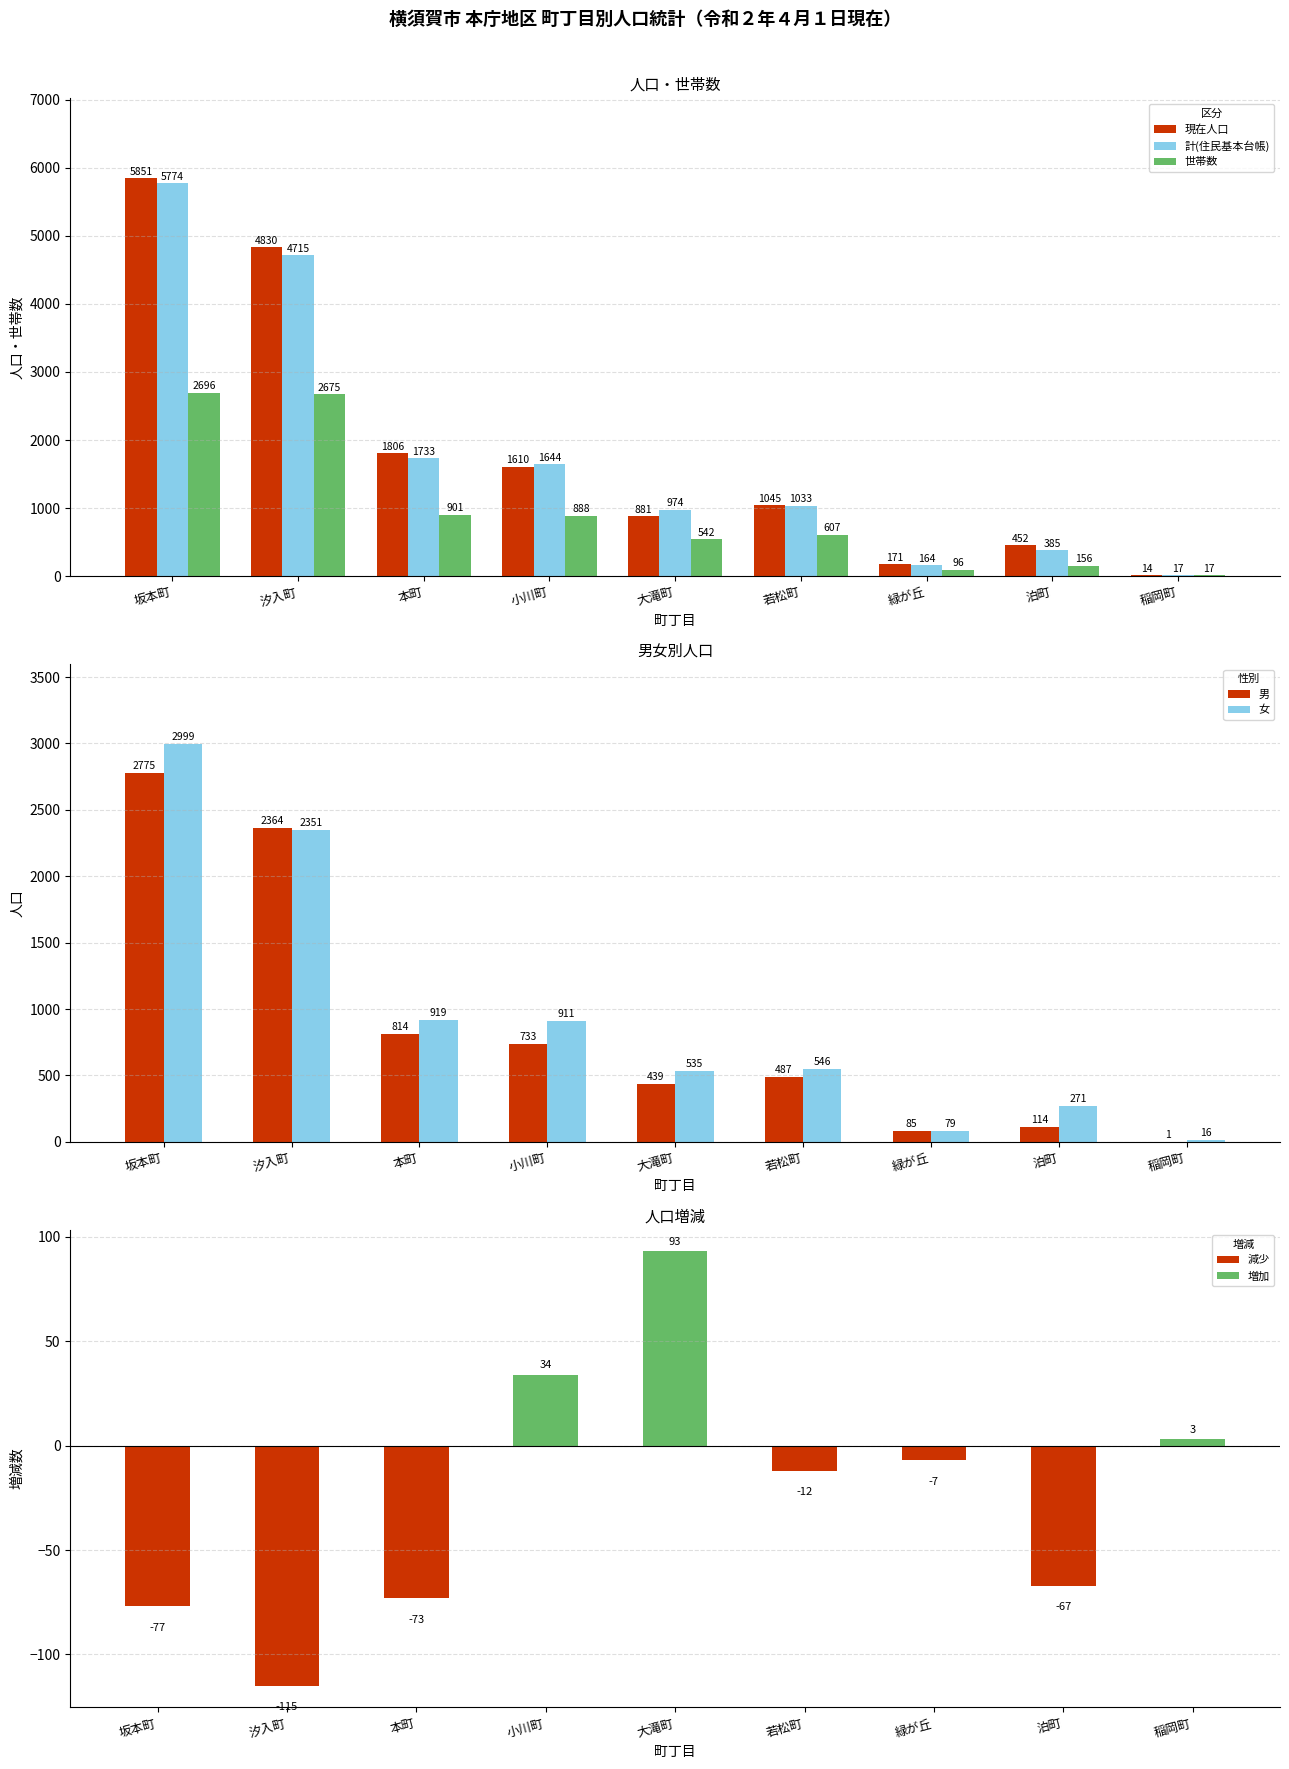

The value of 現在人口 at 若松町 is 1045. True or false?

True